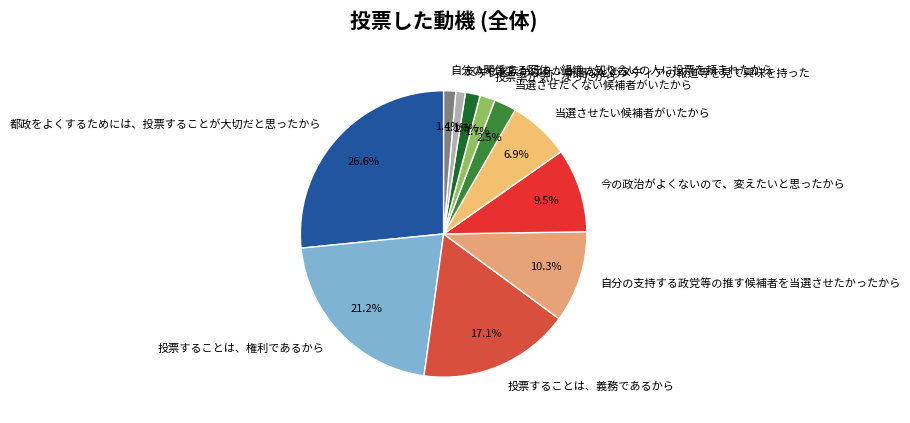

Count the number of slices in the pie.

11